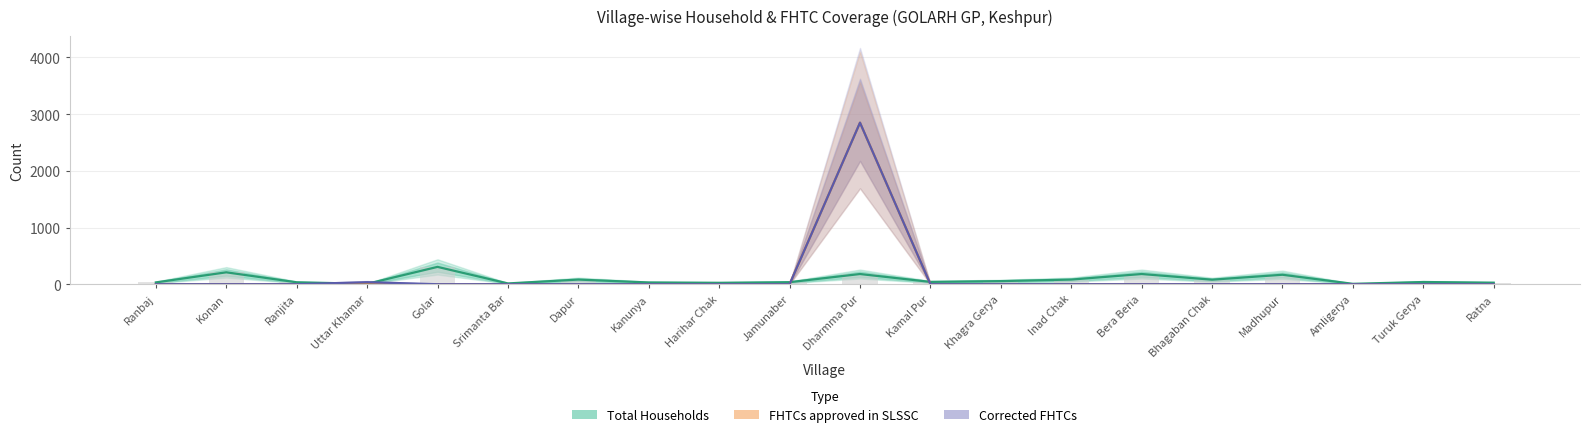

How many groups of bars are there?

20